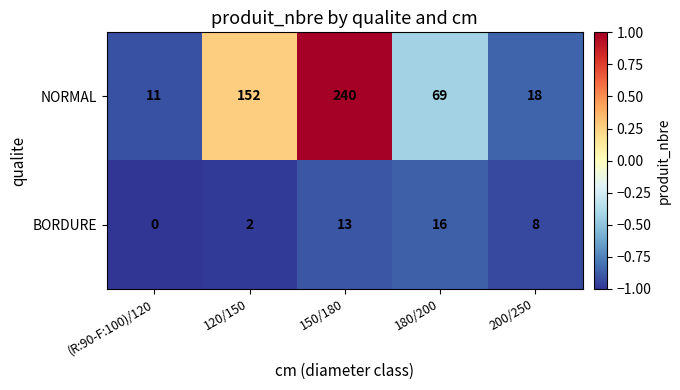

What is the maximum value for NORMAL?

240